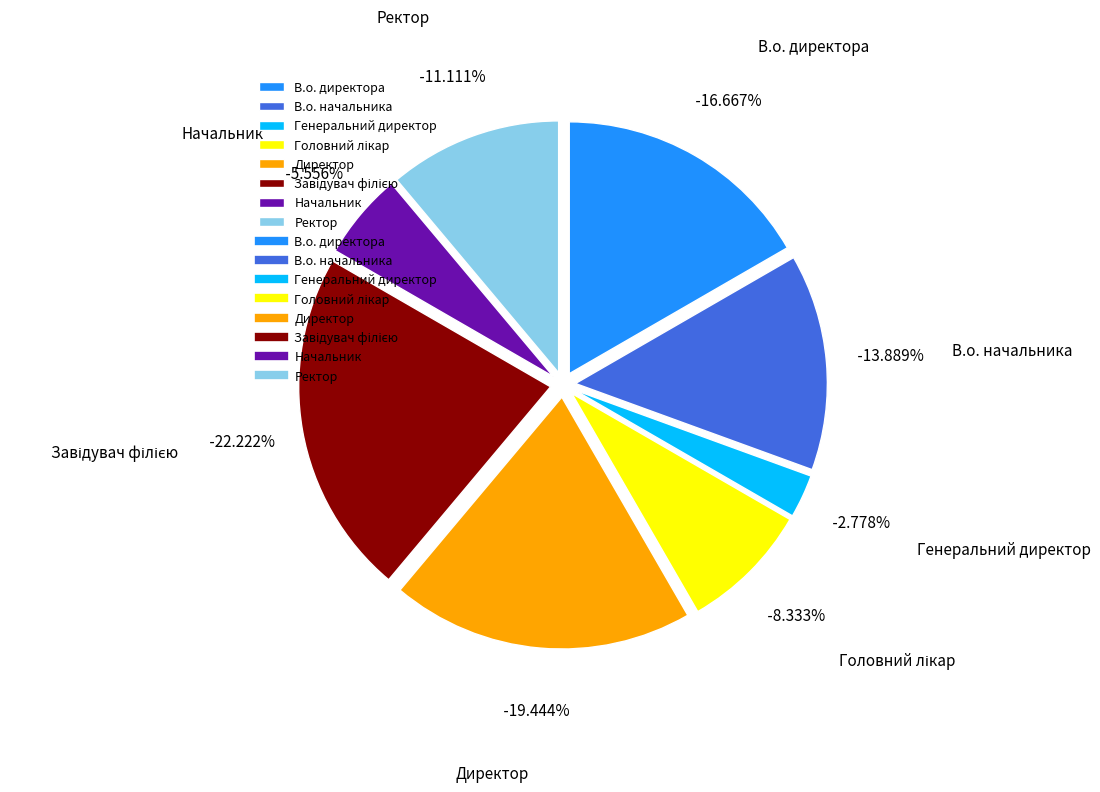

The Ректор slice represents 11% of the pie. True or false?

True